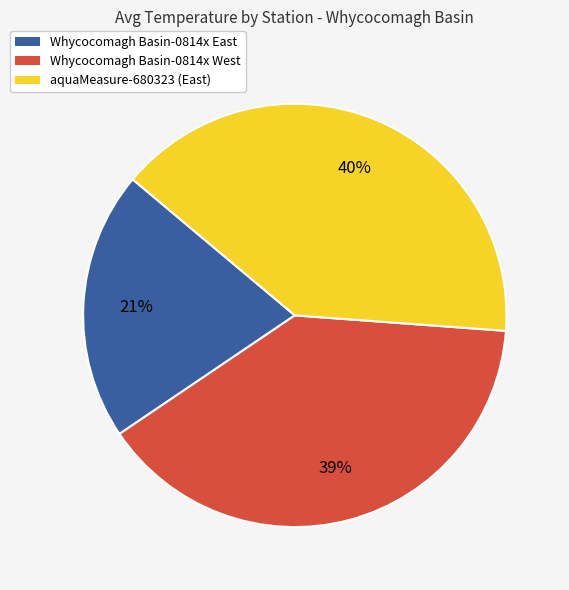

Rank the categories by value from lowest to highest.

Whycocomagh Basin-0814x East, Whycocomagh Basin-0814x West, aquaMeasure-680323 (East)